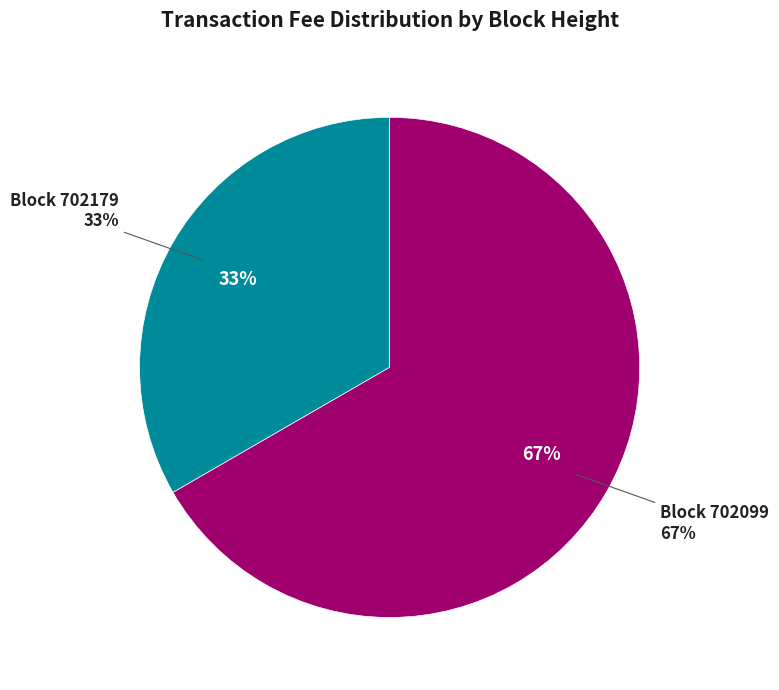

Rank the categories by value from highest to lowest.

702099, 702179